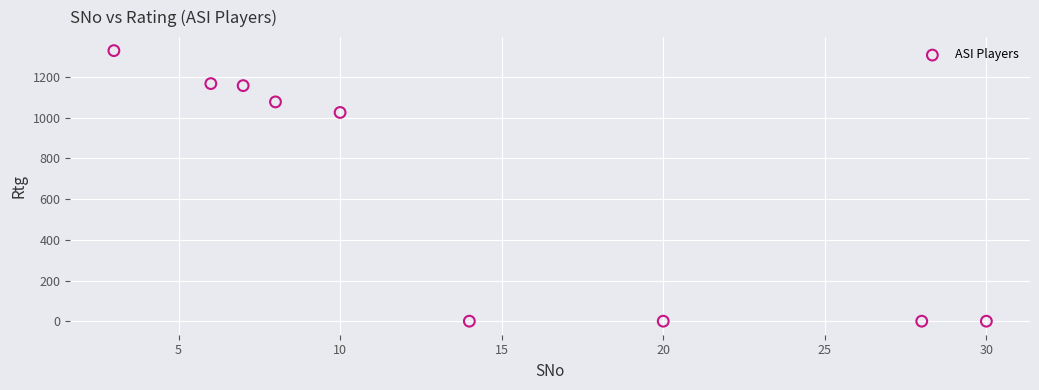

What is the range of X values (max minus min)?

27